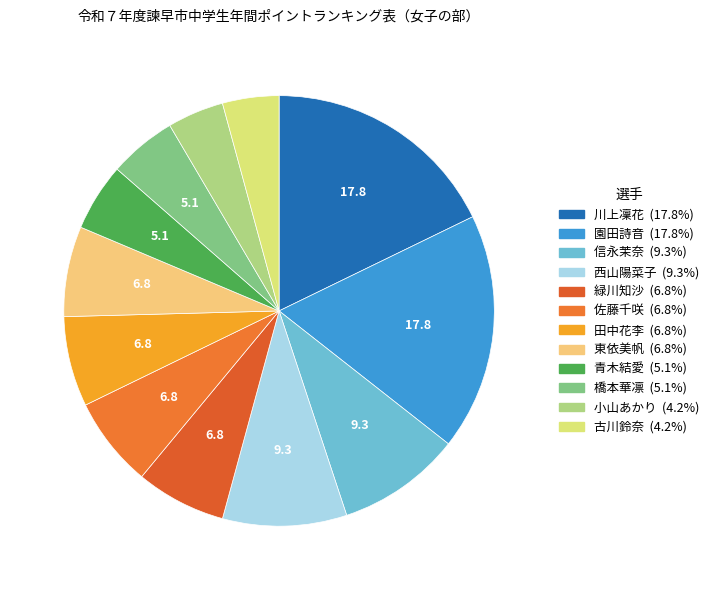

How many segments does this pie chart have?

12